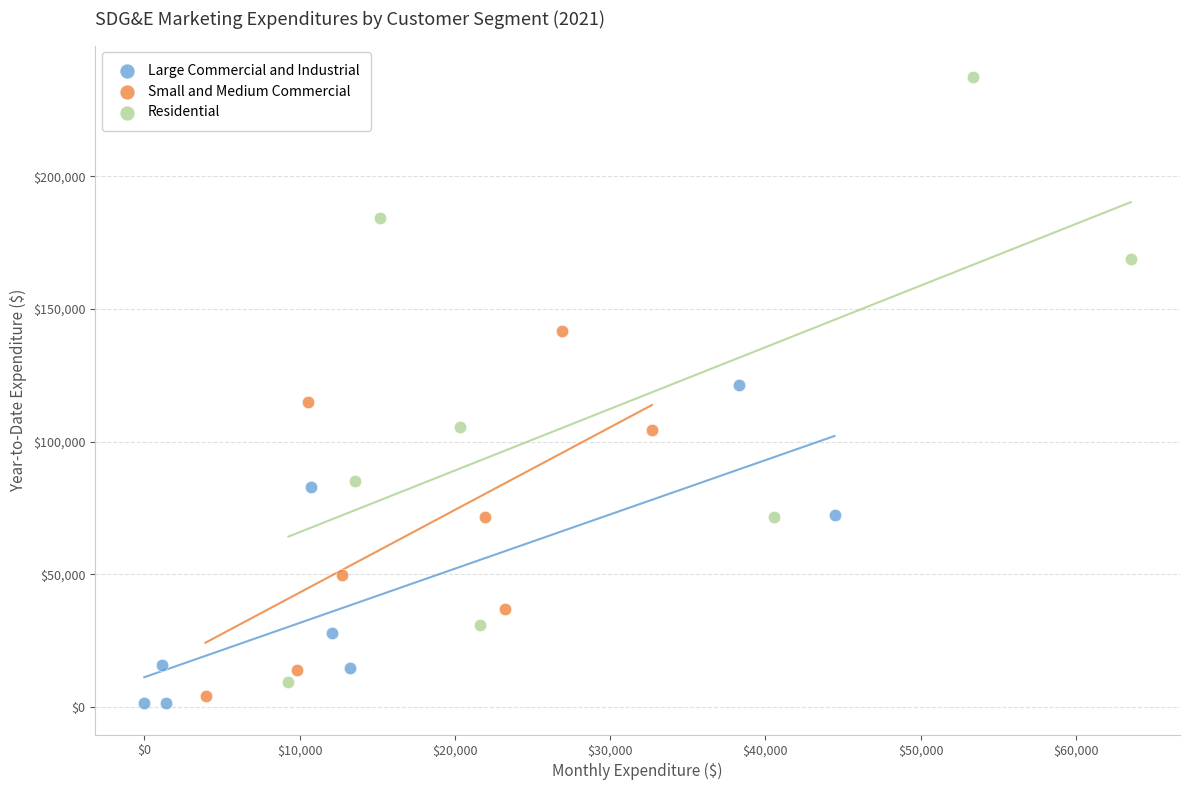

Which series contains the highest Y value?

Residential